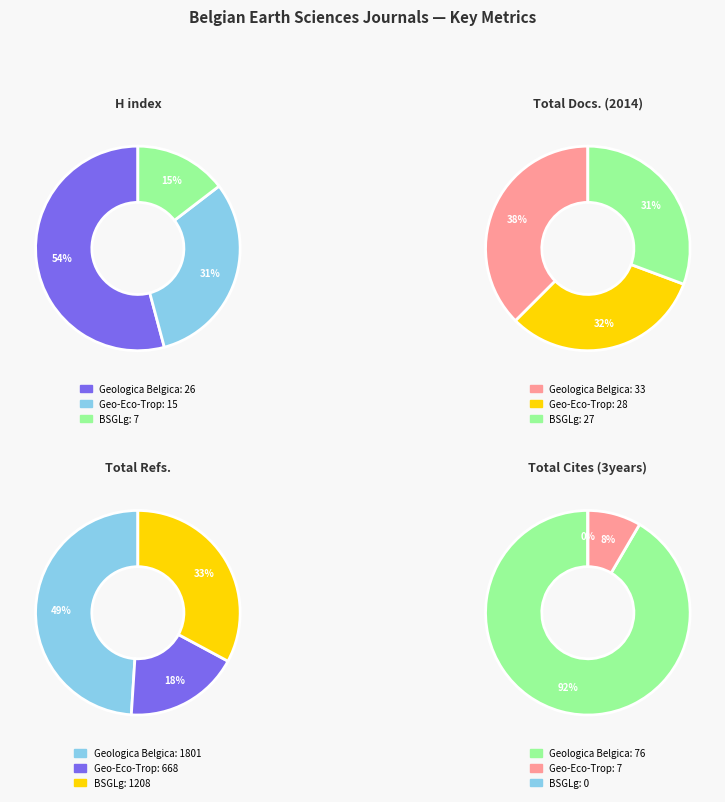

How many segments does this pie chart have?

3